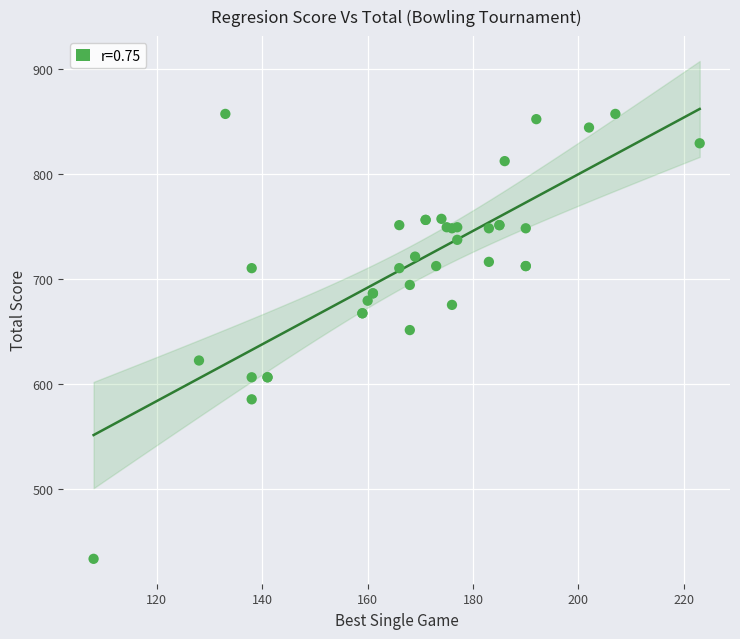

What Y value in the scatter plot is closest to 645?

651